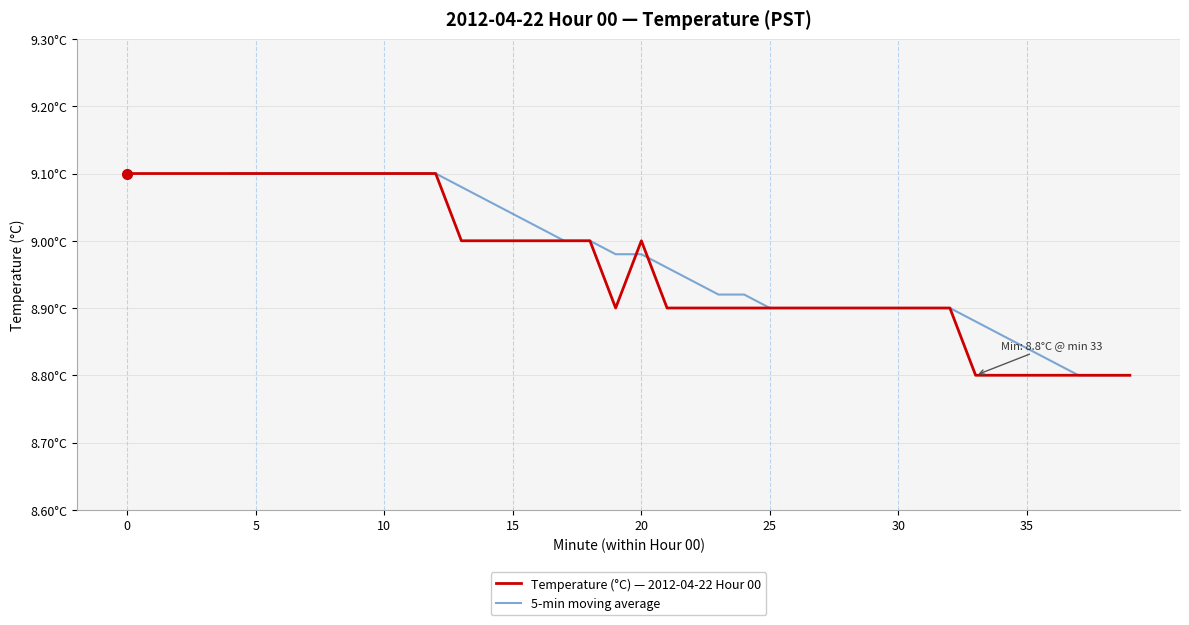

The value at 29 is 8.9. True or false?

True